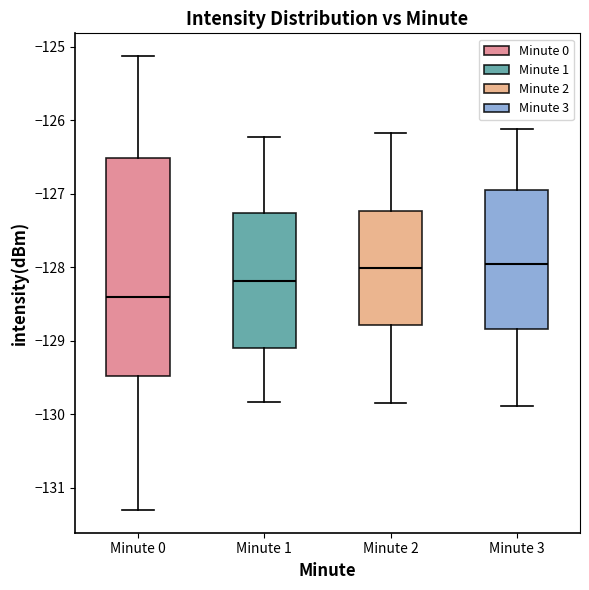

Which box has the lowest median line?

Minute 0